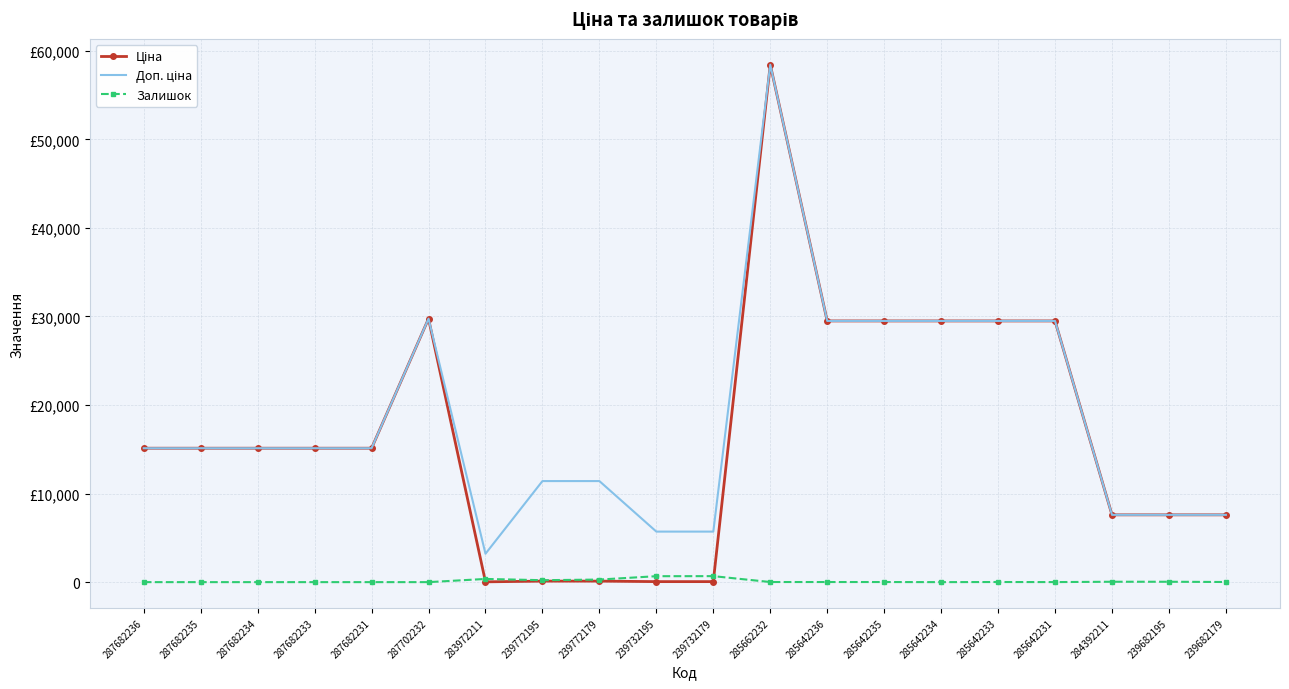

Which series changed the most between 285642236 and 285642233?

Залишок